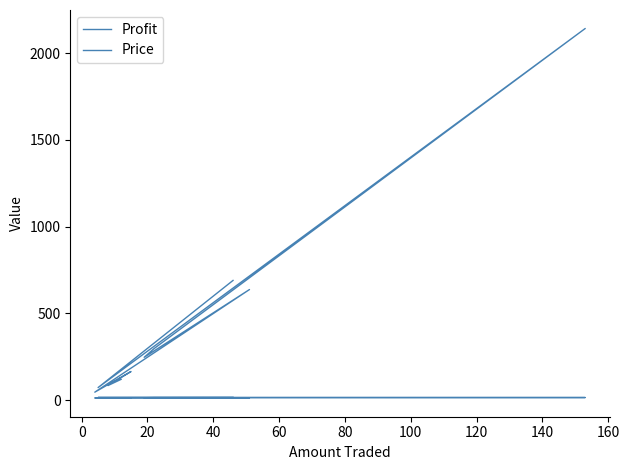

What is the sum of the Profit values at 20 and 60?

802.5